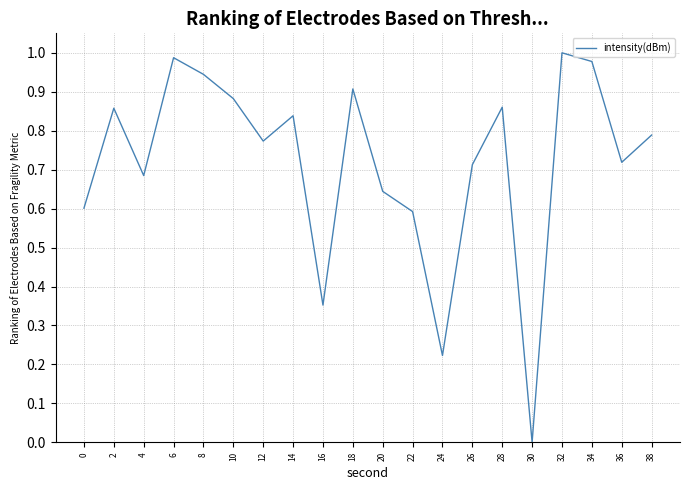

True or false: the data has more than 0 interior local peaks.

True